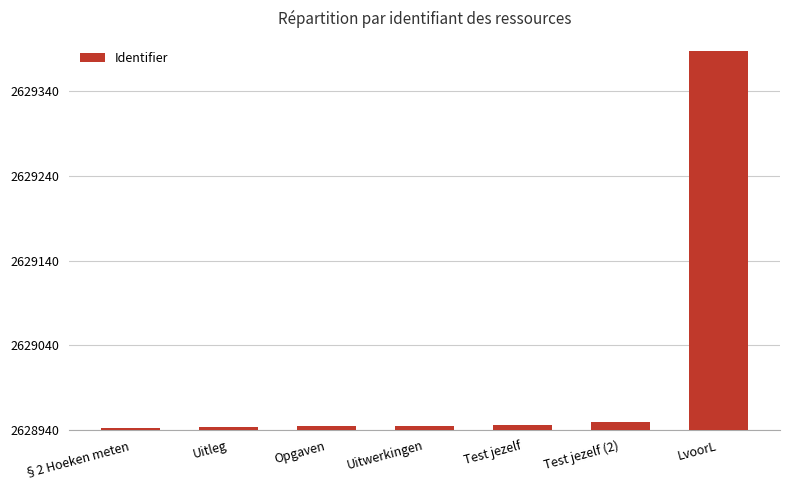

What is the label of the 6th bar from the right?

Uitleg